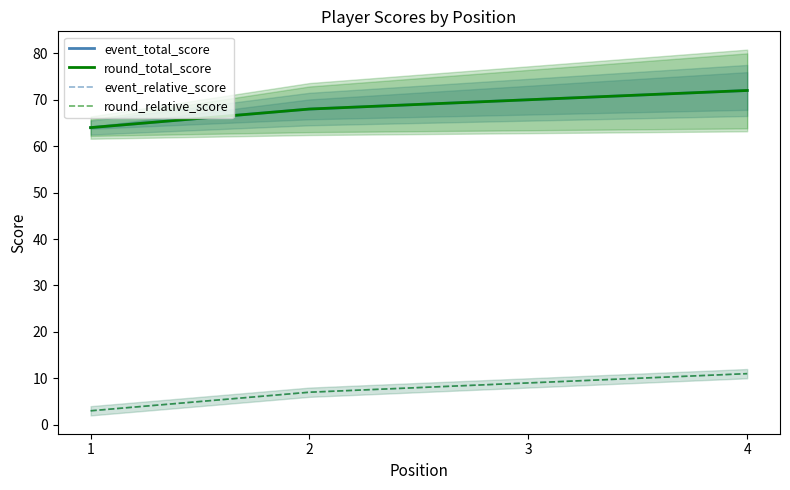

Between 1 and 4, which series saw the biggest shift?

event_total_score